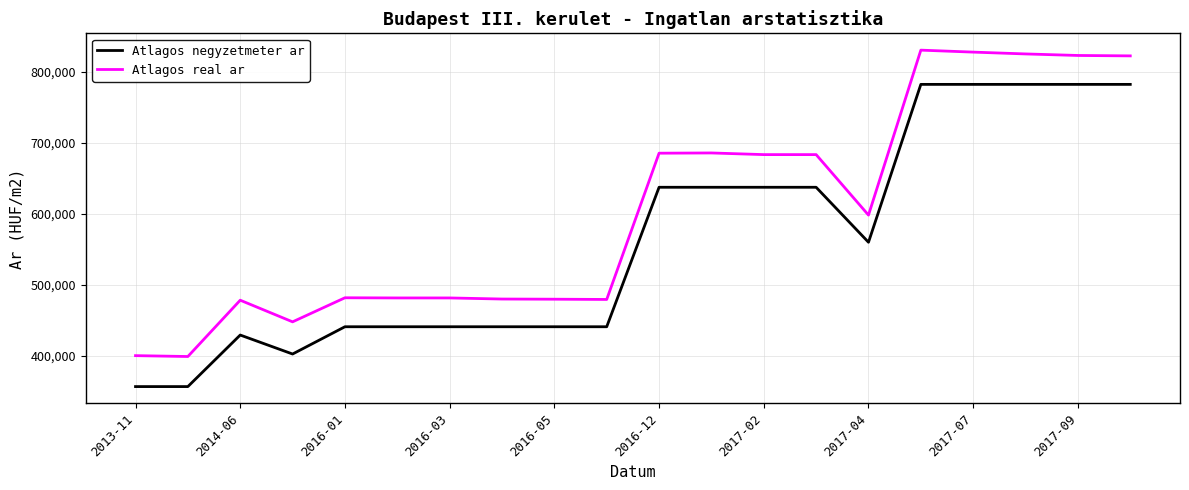

True or false: Atlagos real ar and Atlagos negyzetmeter ar cross at least once.

False